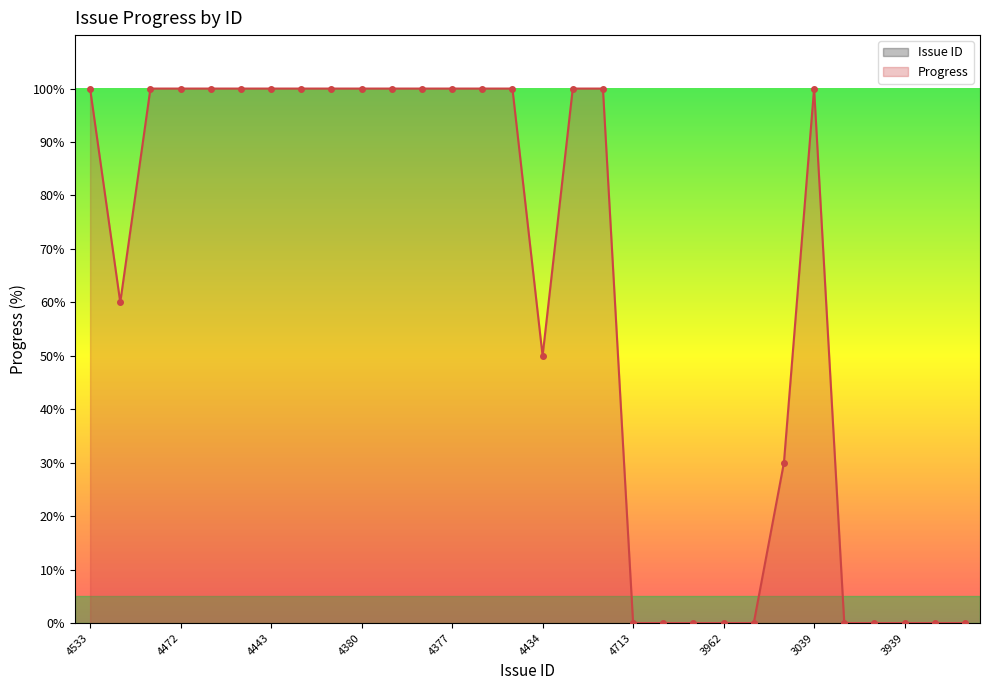

Which series has the widest spread of values?

Issue ID